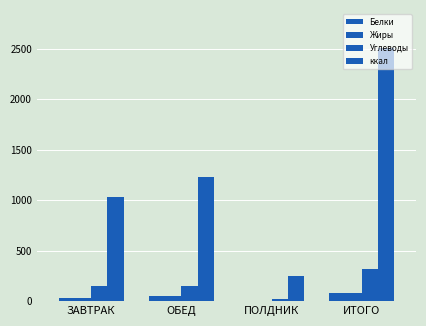

True or false: Белки has a value of 50.5 at ОБЕД.

True